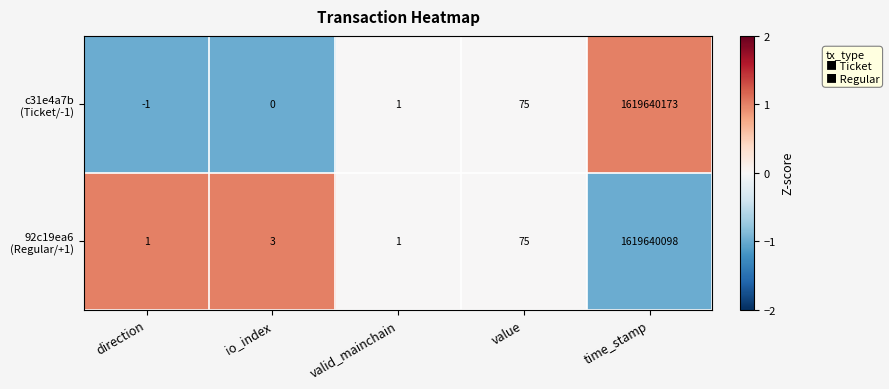

What is the difference between the highest and lowest values at io_index?

3